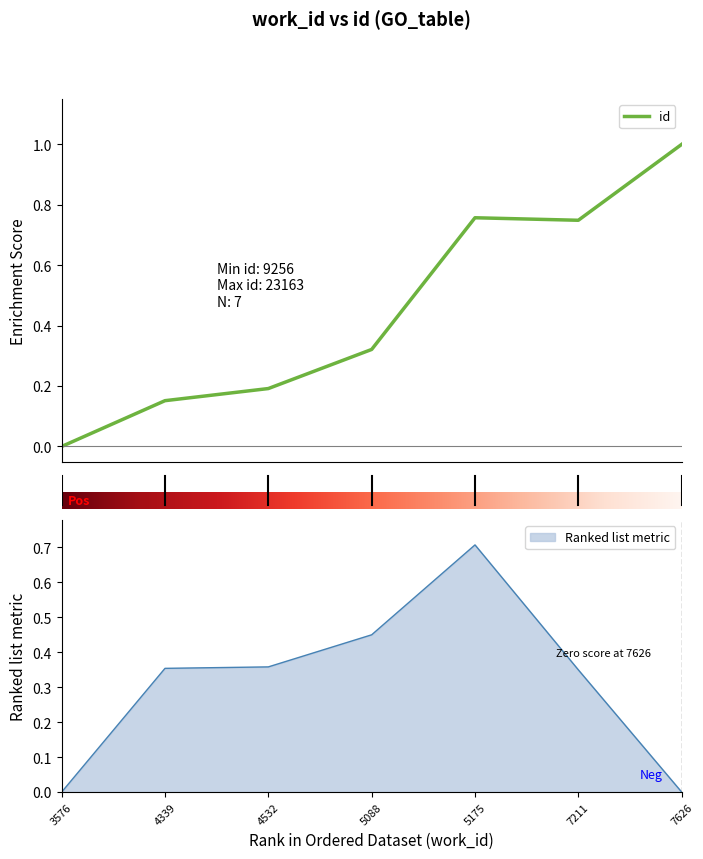

At which category does the chart reach its minimum across all series?

3576